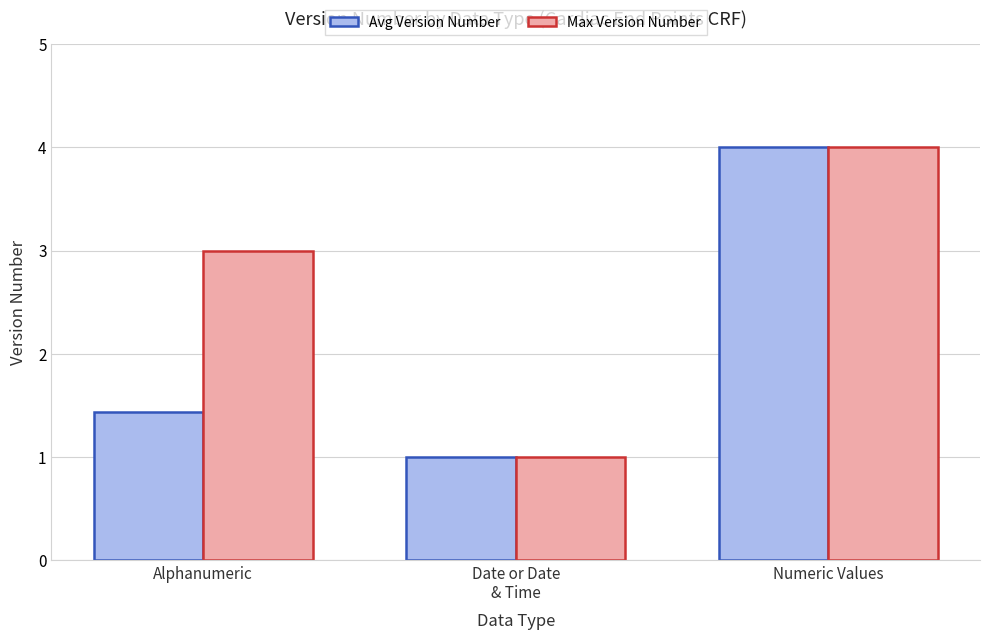

What is the greatest value displayed?

4.0